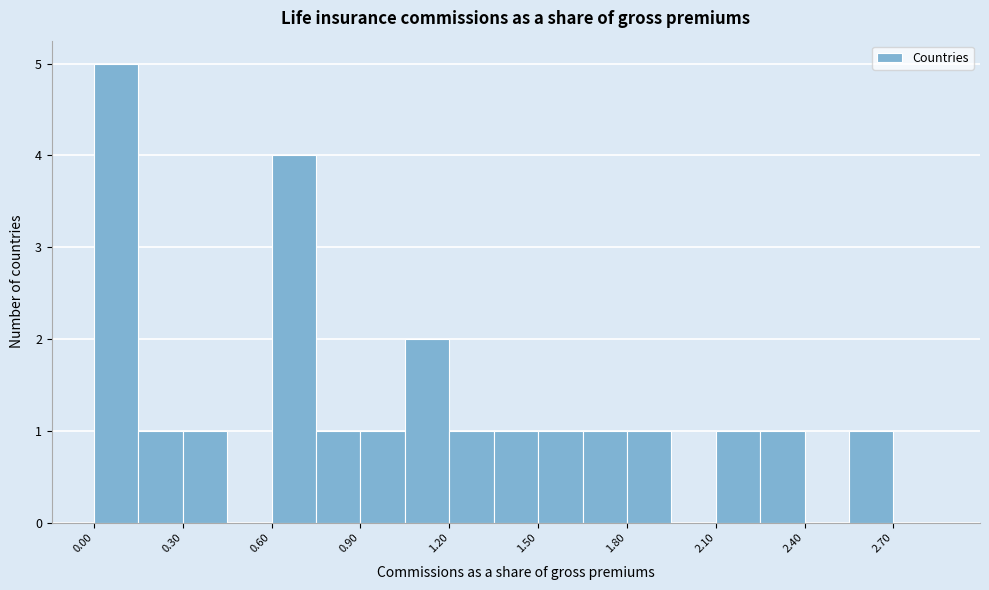

Read against the x-axis, roughly where is the centre of the tallest bar?

0.10